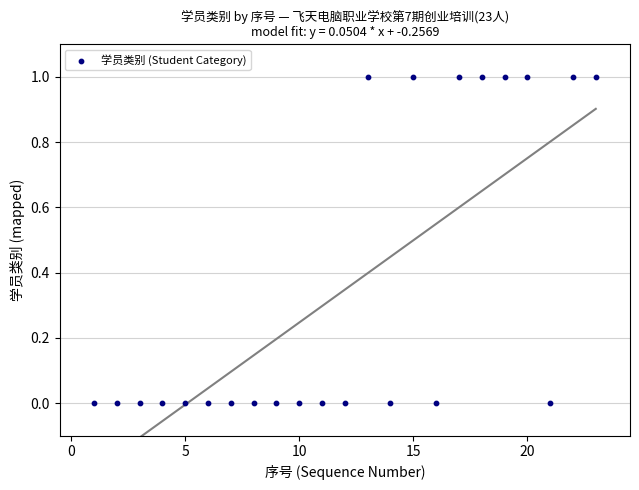

What is the range of X values (max minus min)?

22